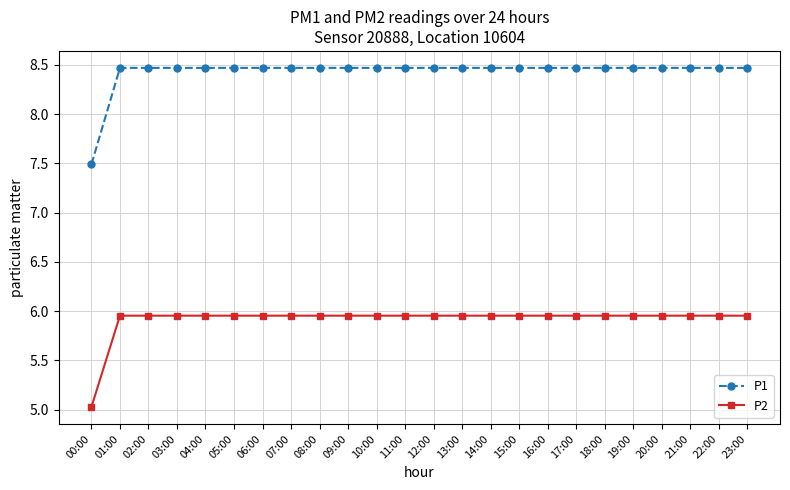

Is it true that P1 equals 4.6 at 14:00?

False